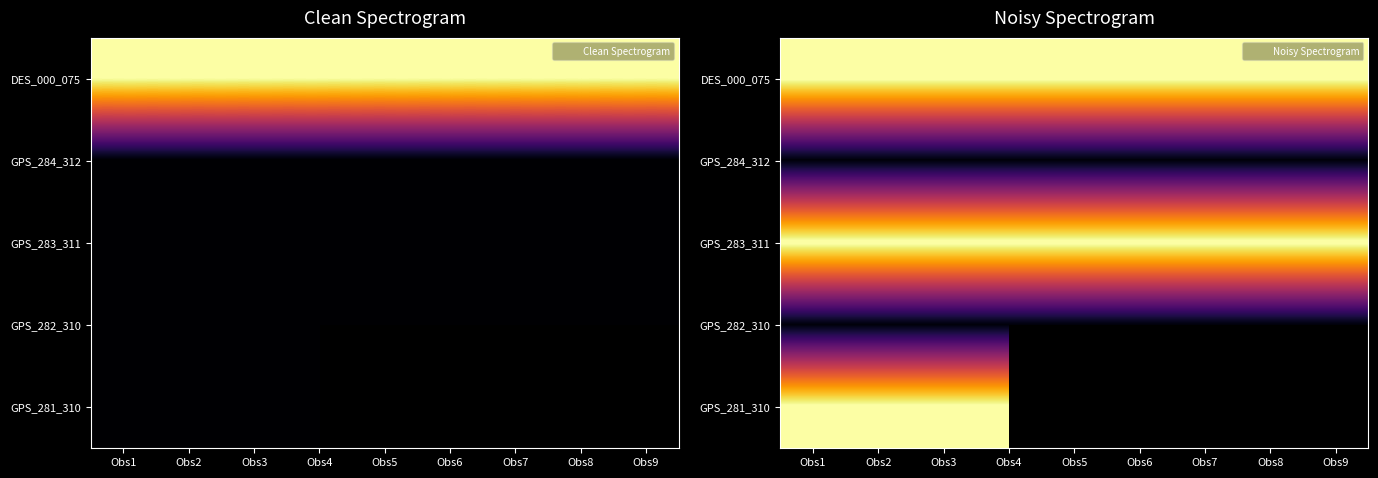

Which series has the largest range (max minus min)?

DES_000_075